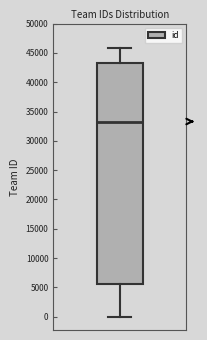

Where does the lower whisker of the box end on the y-axis? The values are not printed on the chart, so give them approximately, as read against the axis.

0